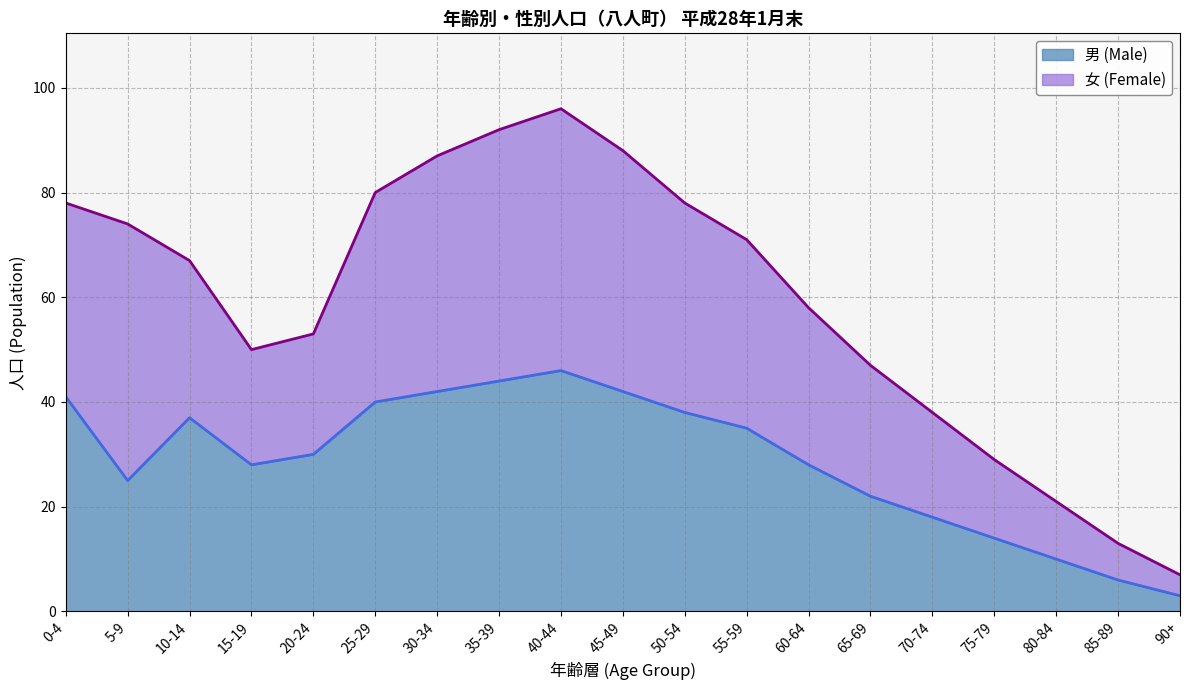

How many points are lower than both their immediate neighbors (excluding endpoints)?

2